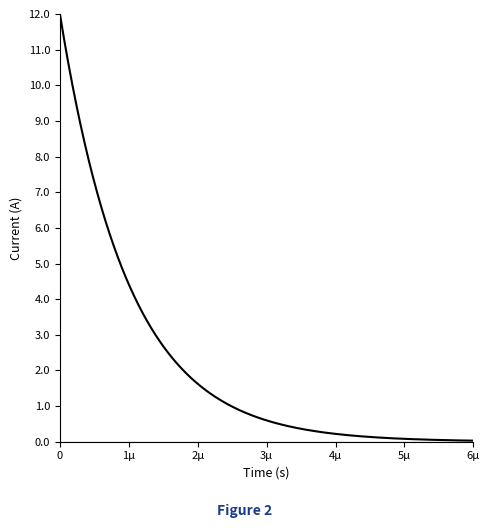

What is the greatest value displayed?

12.0